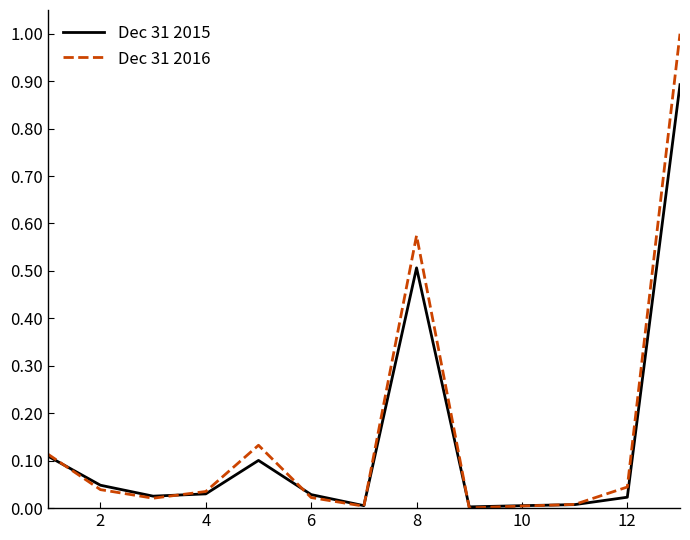

Which series has the largest range (max minus min)?

Dec 31 2016